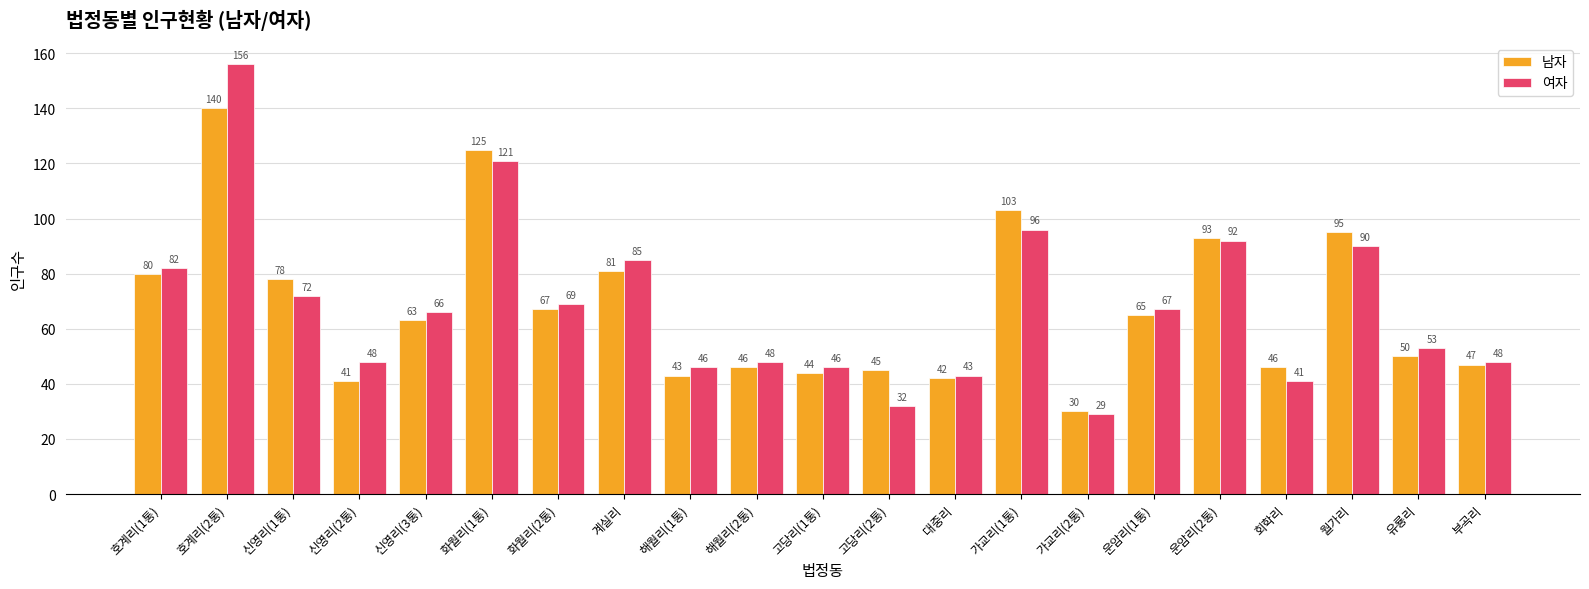

Reading right to left, extract all data points from this chart.

남자: 47	50	95	46	93	65	30	103	42	45	44	46	43	81	67	125	63	41	78	140	80
여자: 48	53	90	41	92	67	29	96	43	32	46	48	46	85	69	121	66	48	72	156	82